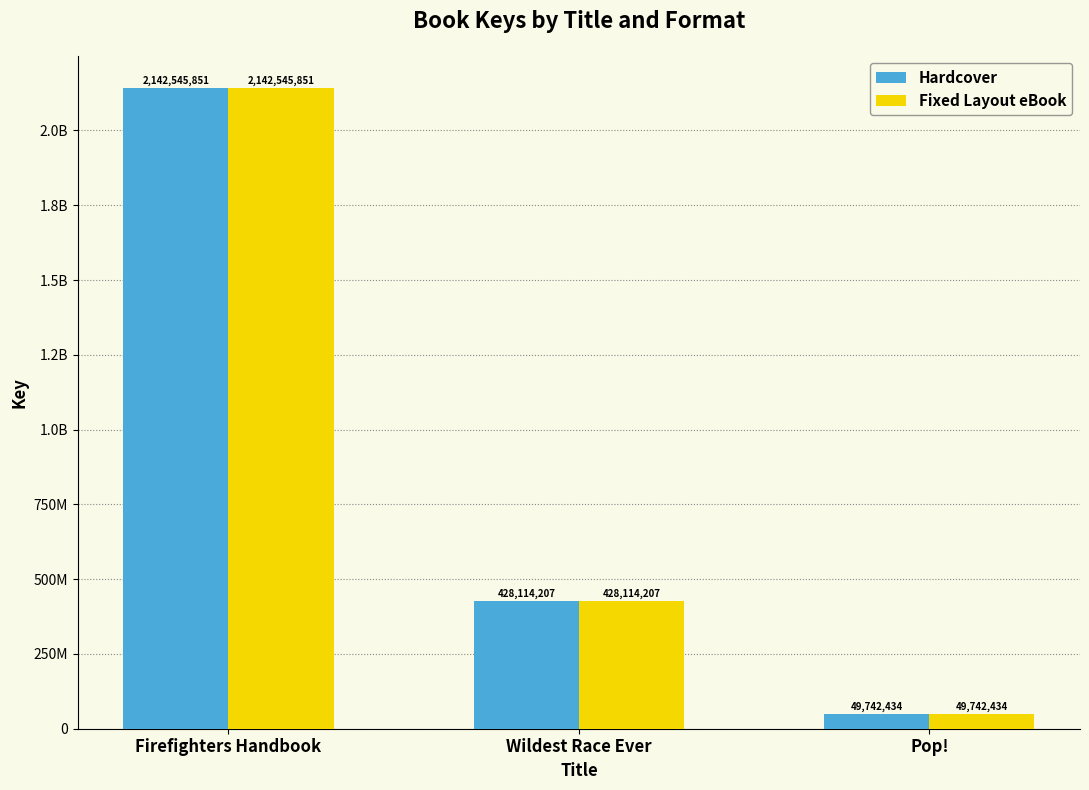

Are the bars grouped side by side (vs. stacked)?

Yes